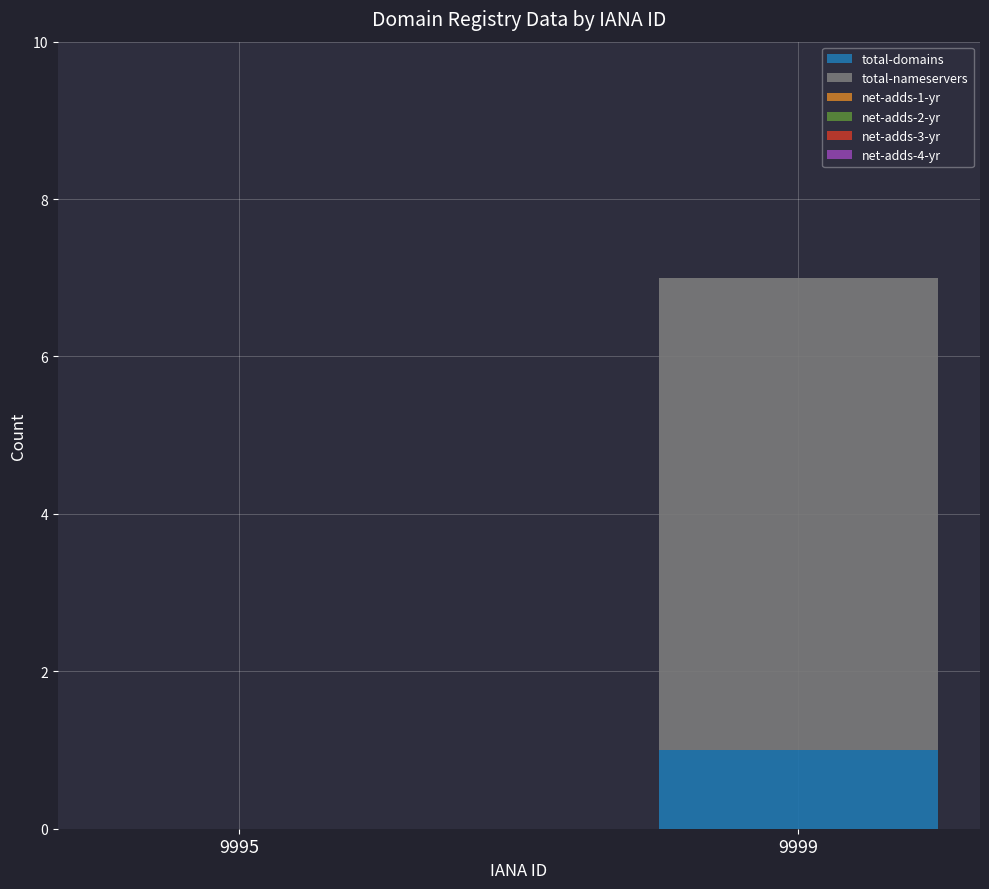

At which category is the sum across all series the highest?

9999